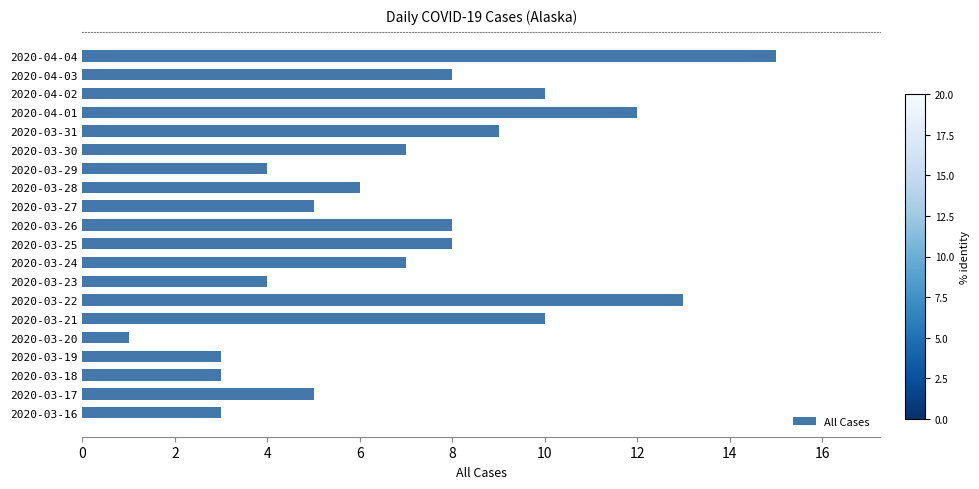

What is the difference between the maximum and second lowest values?

12